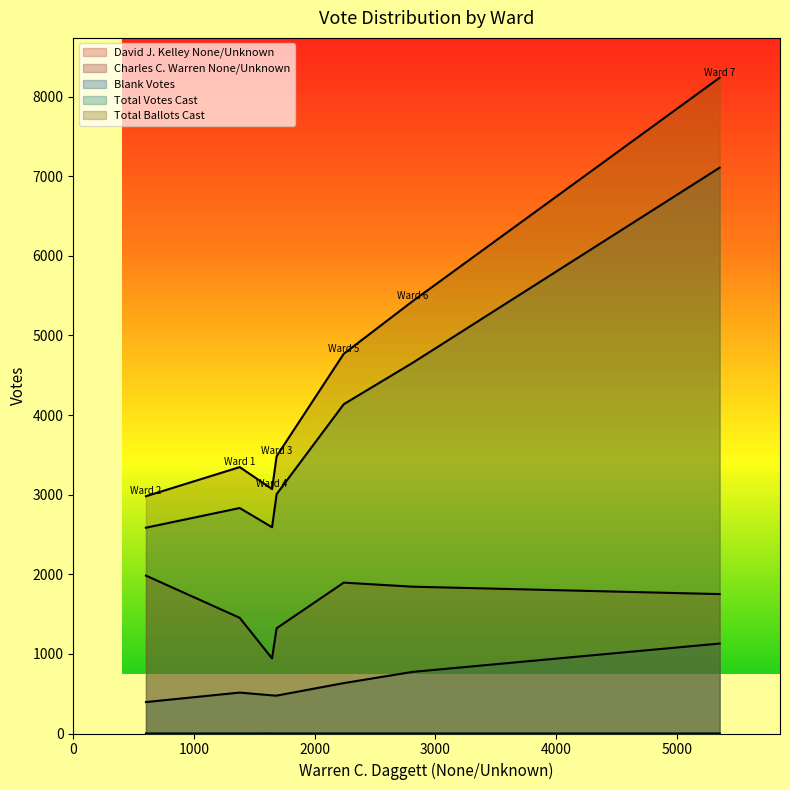

Is it true that Charles C. Warren None/Unknown equals -1 at Ward 6?

False